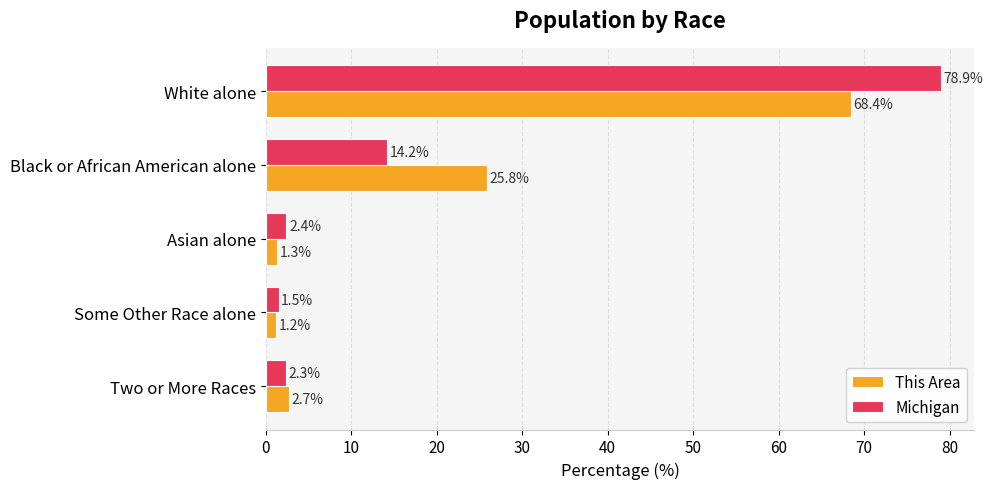

List the labels in order of This Area value, largest first.

White alone, Black or African American alone, Two or More Races, Asian alone, Some Other Race alone